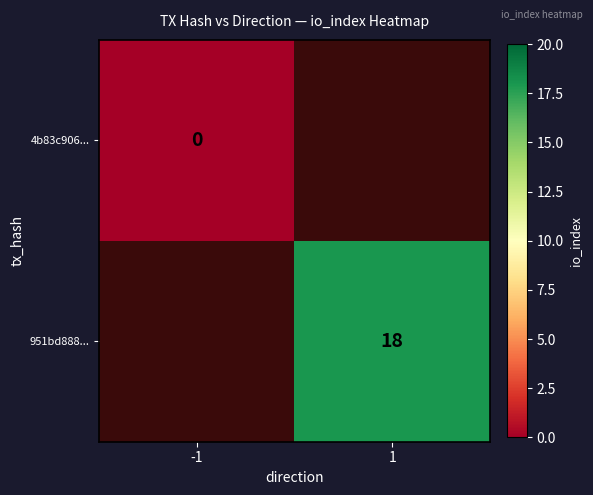

The 951bd888... series shows 18 at 1. True or false?

True